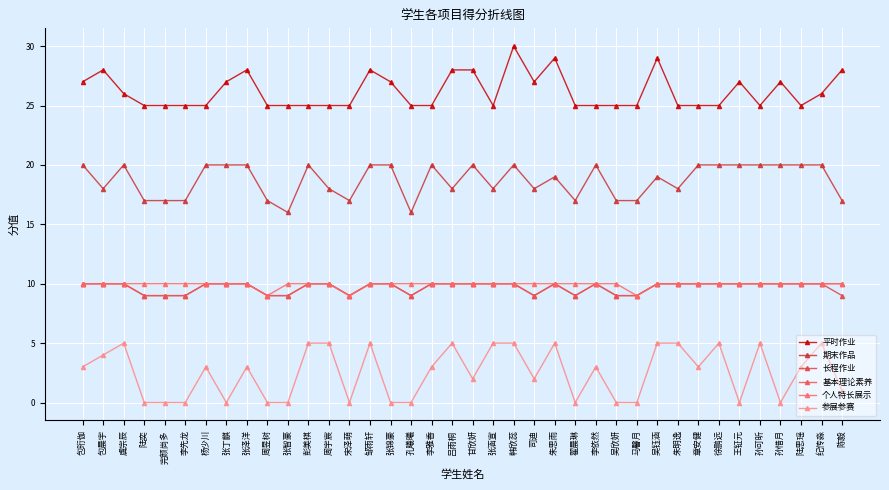

Read the 个人特长展示 value at 甘欣妍.

10